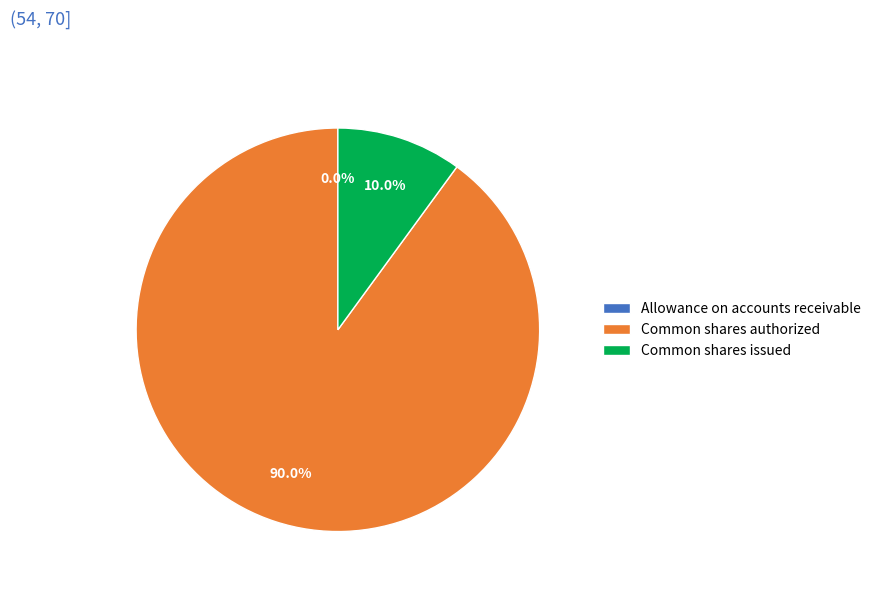

True or false: Common shares authorized accounts for 76% of the total.

False